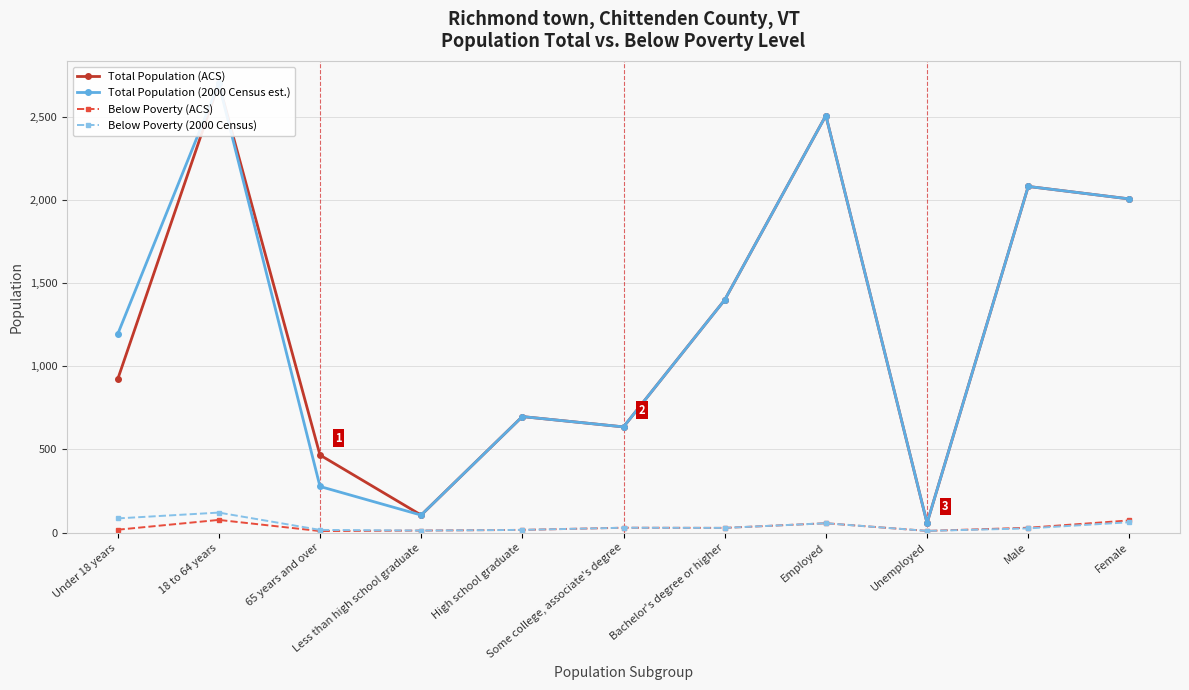

Which has a higher value, Bachelor's degree or higher or Under 18 years?

Bachelor's degree or higher